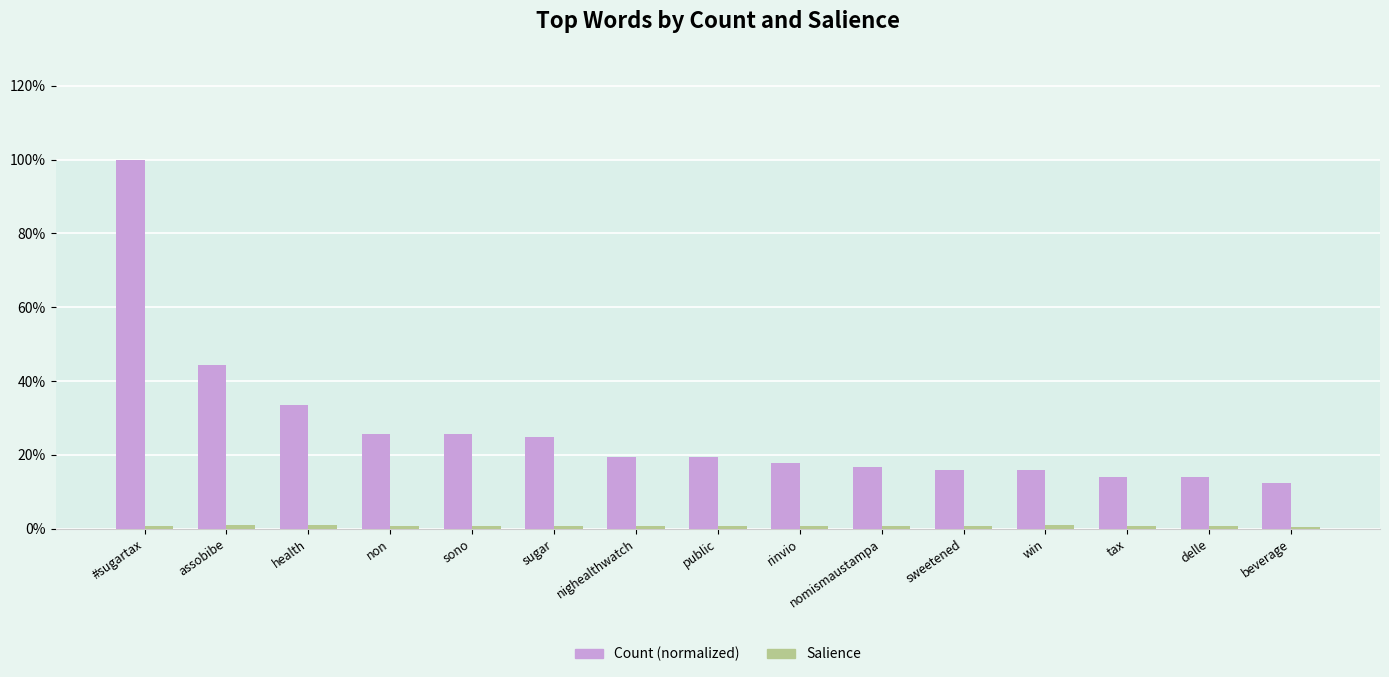

Does the chart contain any negative values?

No